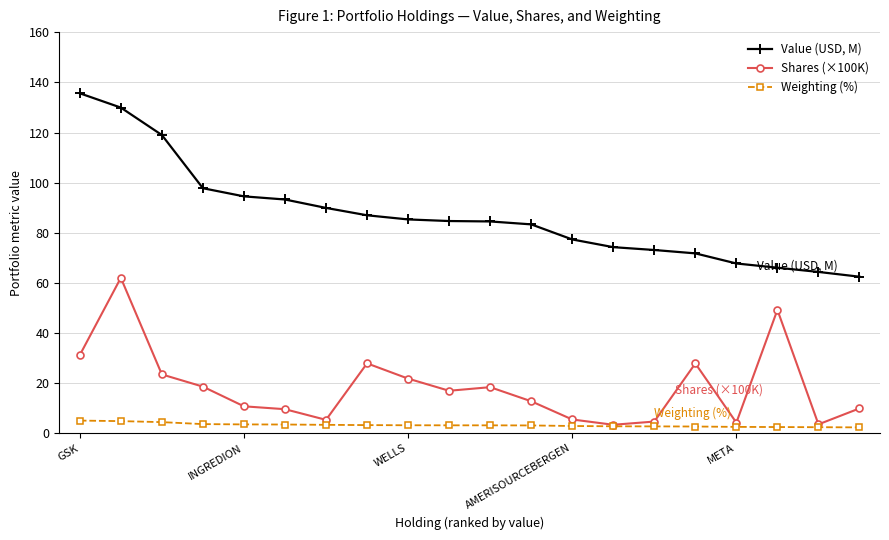

What is the minimum value shown in the chart?

2.3